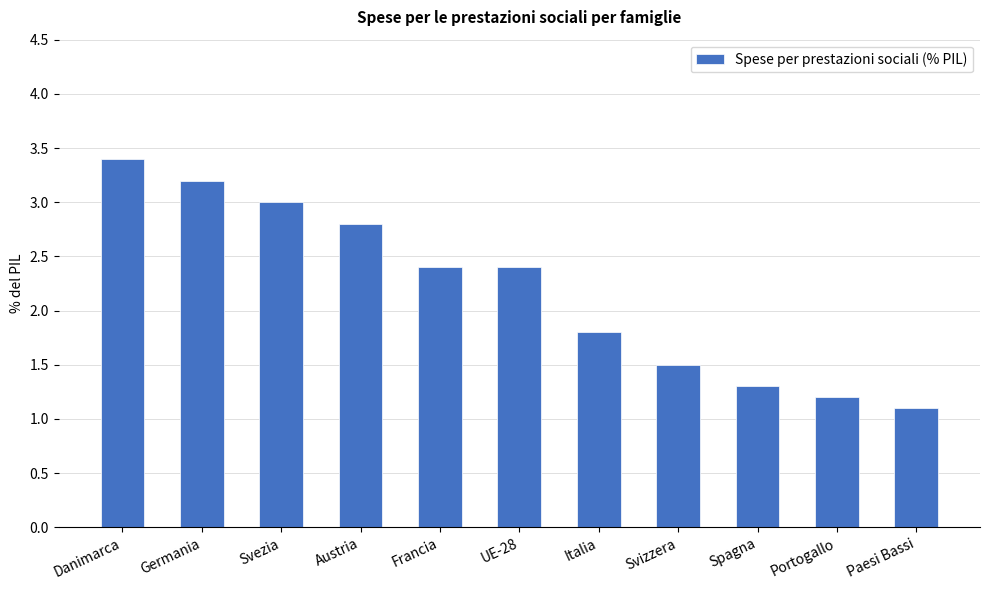

Reading right to left, what are all the values shown in this chart?

Paesi Bassi=1.1	Portogallo=1.2	Spagna=1.3	Svizzera=1.5	Italia=1.8	UE-28=2.4	Francia=2.4	Austria=2.8	Svezia=3.0	Germania=3.2	Danimarca=3.4